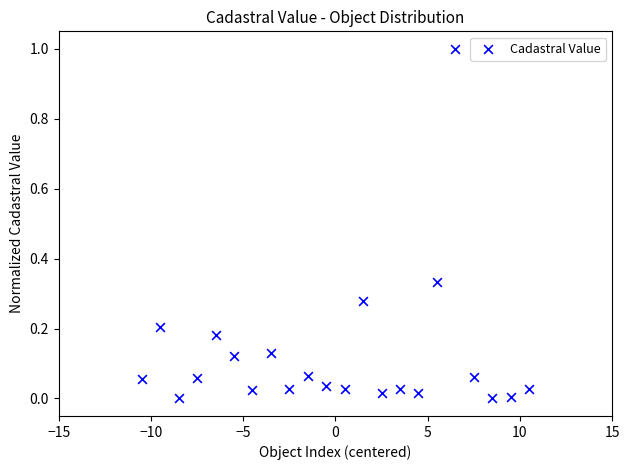

What is the range of X values (max minus min)?

21.0